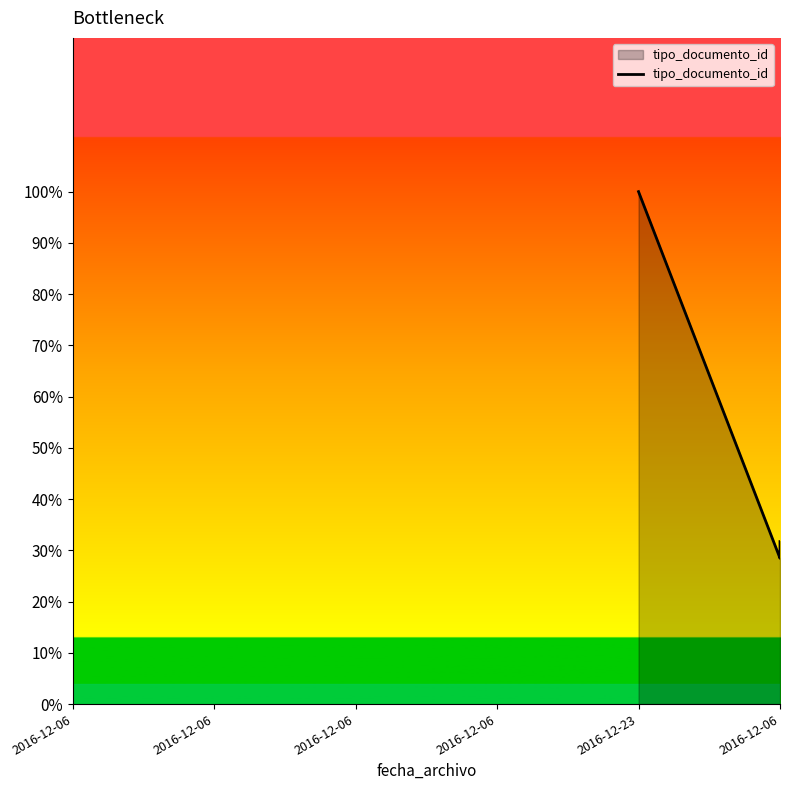

What is the difference between the maximum and minimum values?

71.5